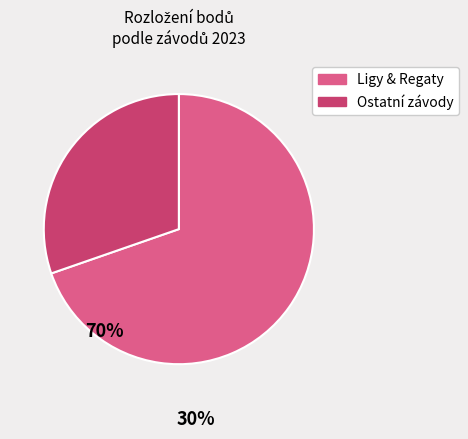

Does any single category account for the majority?

Yes